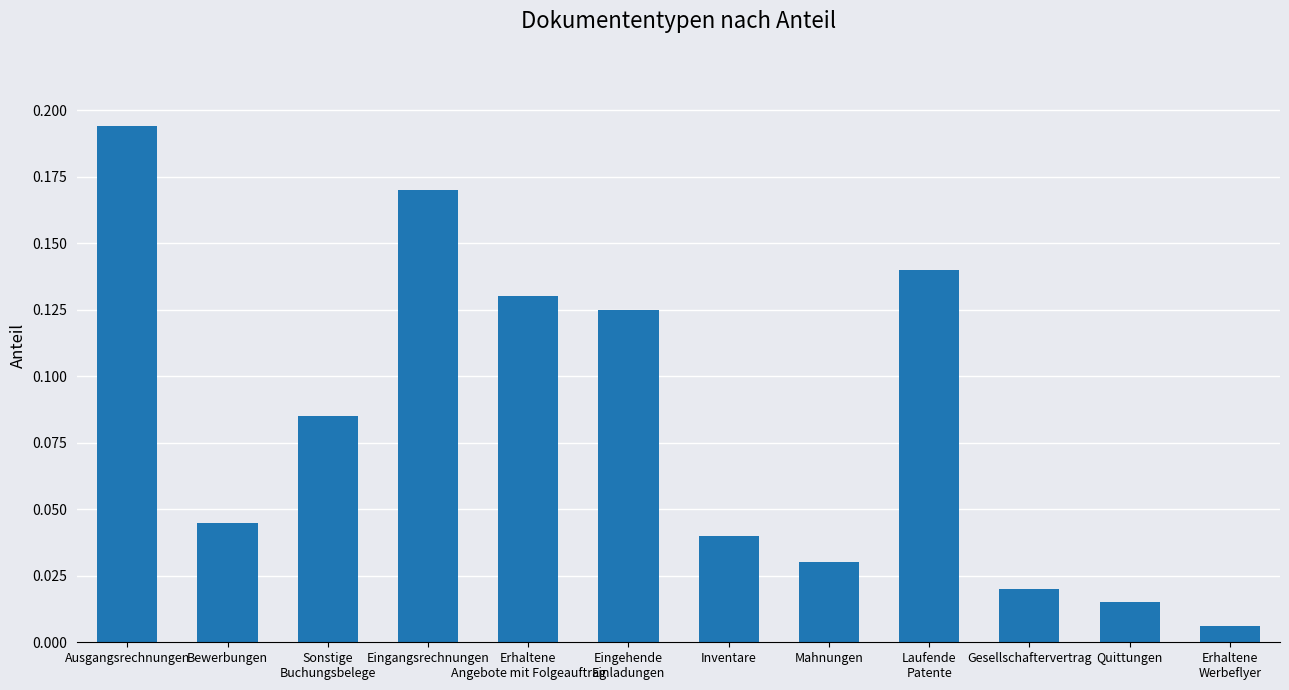

List the labels in order of value, smallest first.

Erhaltene
Werbeflyer, Quittungen, Gesellschaftervertrag, Mahnungen, Inventare, Bewerbungen, Sonstige
Buchungsbelege, Eingehende
Einladungen, Erhaltene
Angebote mit Folgeauftrag, Laufende
Patente, Eingangsrechnungen, Ausgangsrechnungen